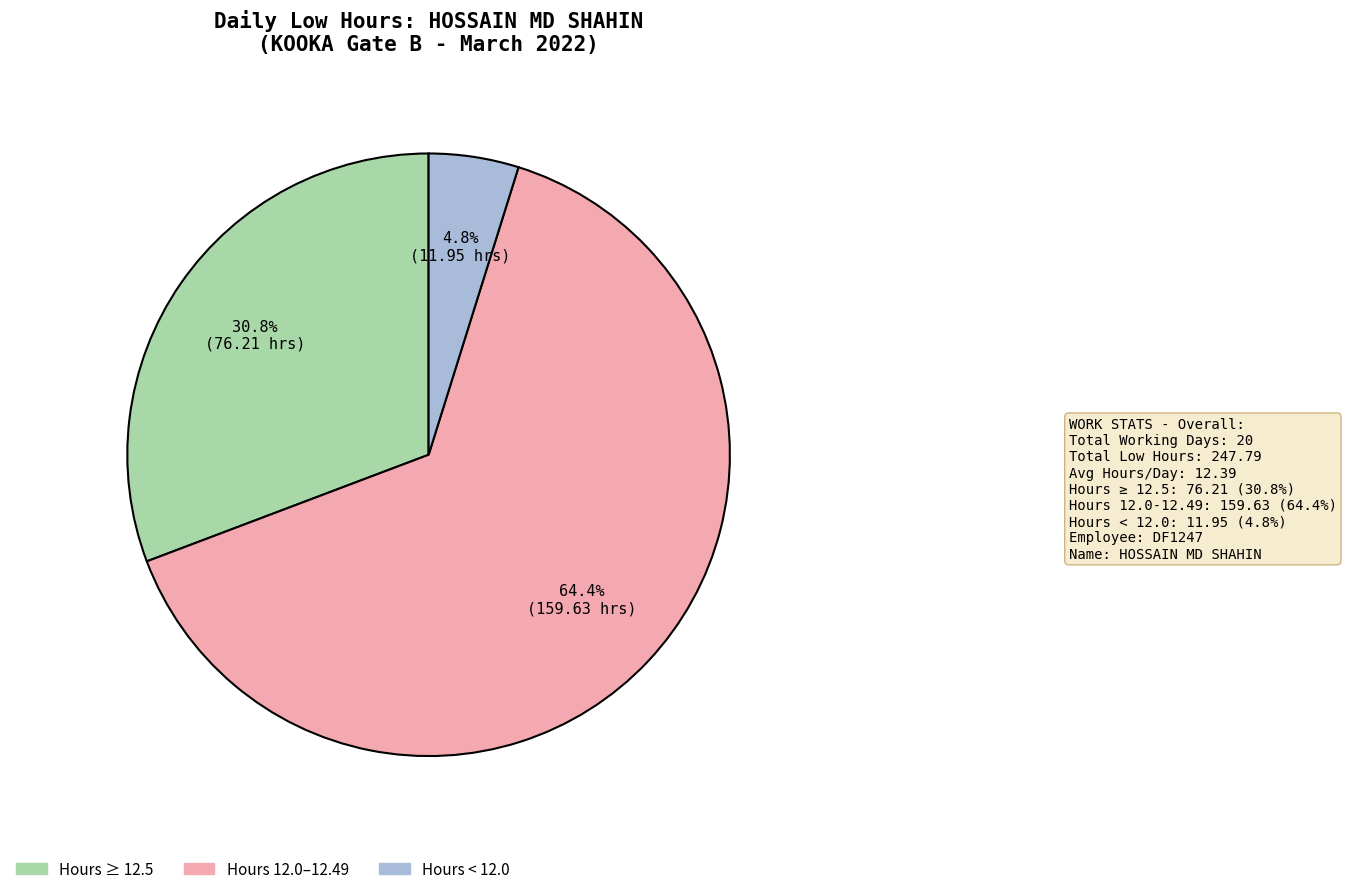

How many segments does this pie chart have?

3